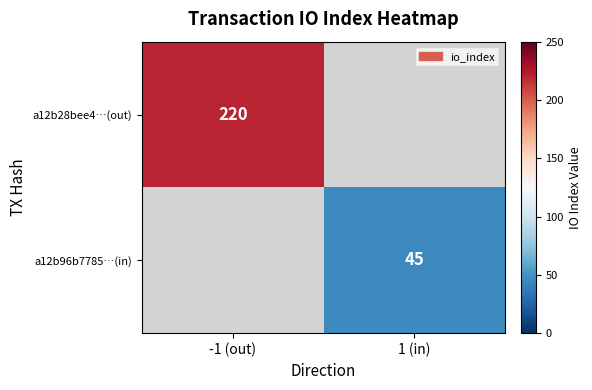

True or false: a12b28bee4…(out) has a value of 99 at -1 (out).

False